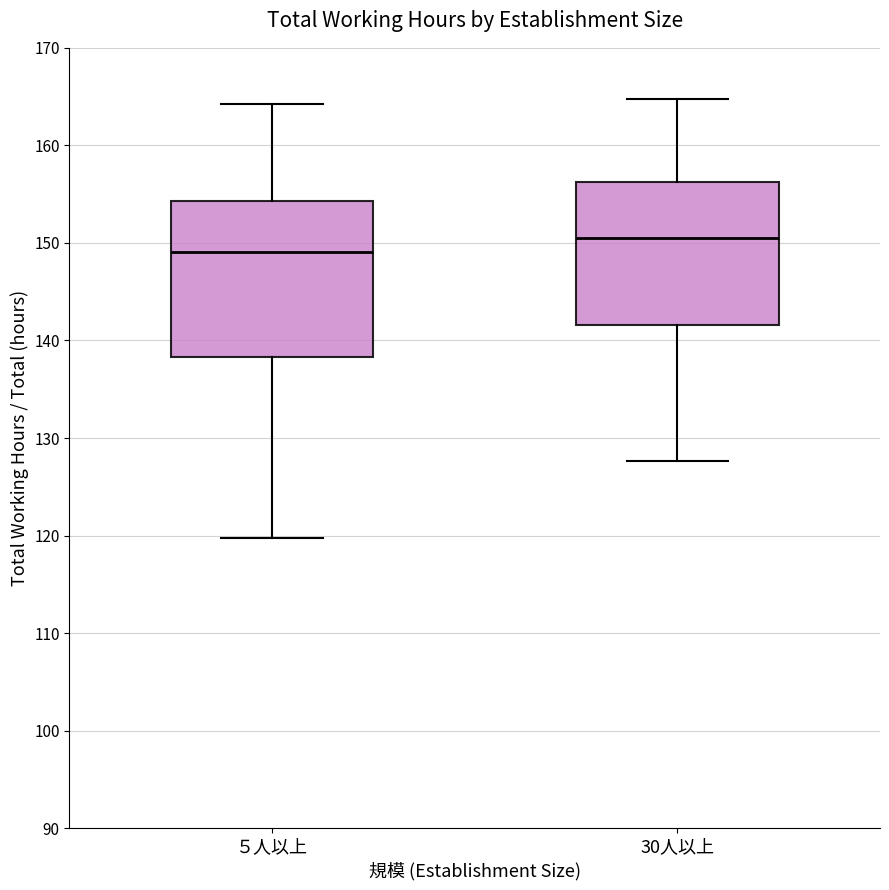

Which box's median line is the highest?

30人以上